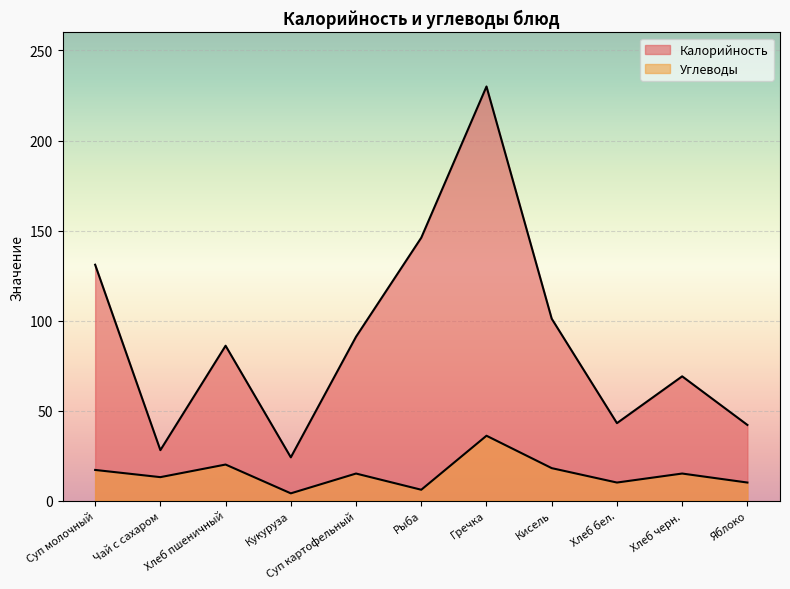

What is the difference between the Калорийность values at Хлеб бел. and Чай с сахаром?

15